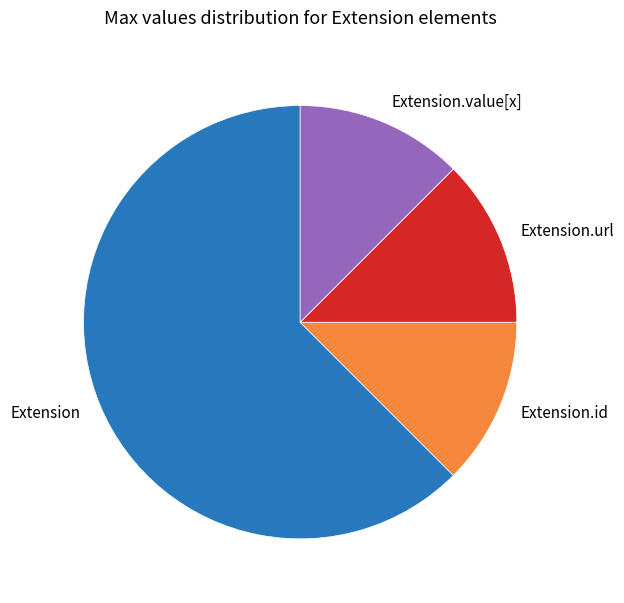

Which category has the biggest portion of the pie?

Extension